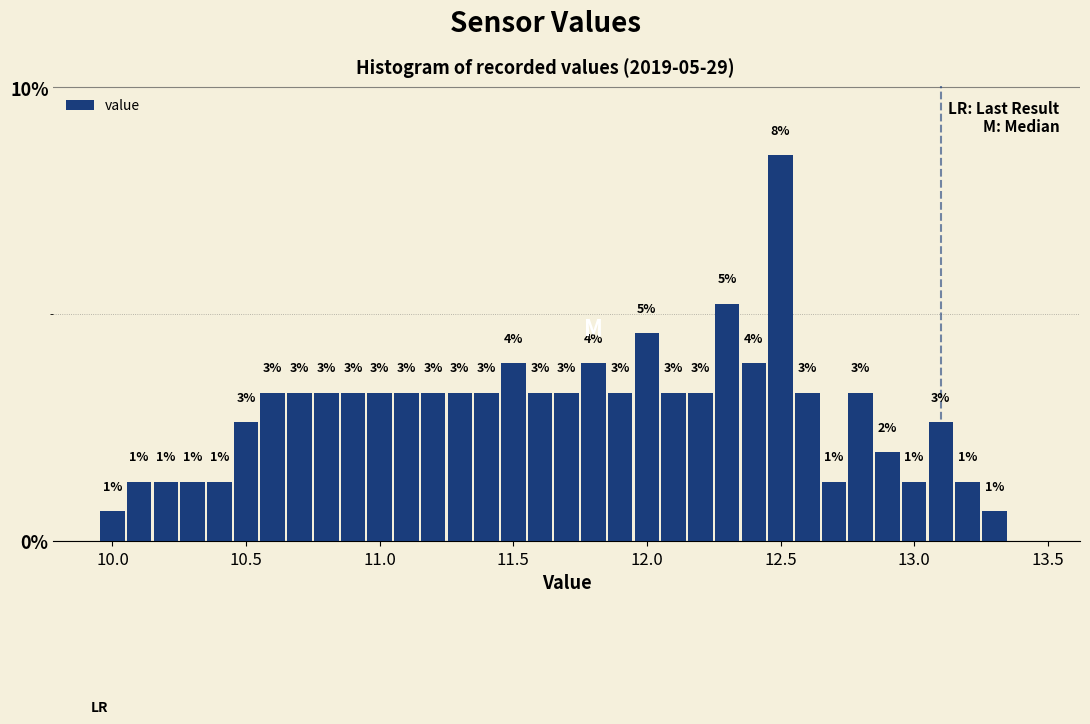

Read against the x-axis, roughly where is the centre of the tallest bar?

12.50